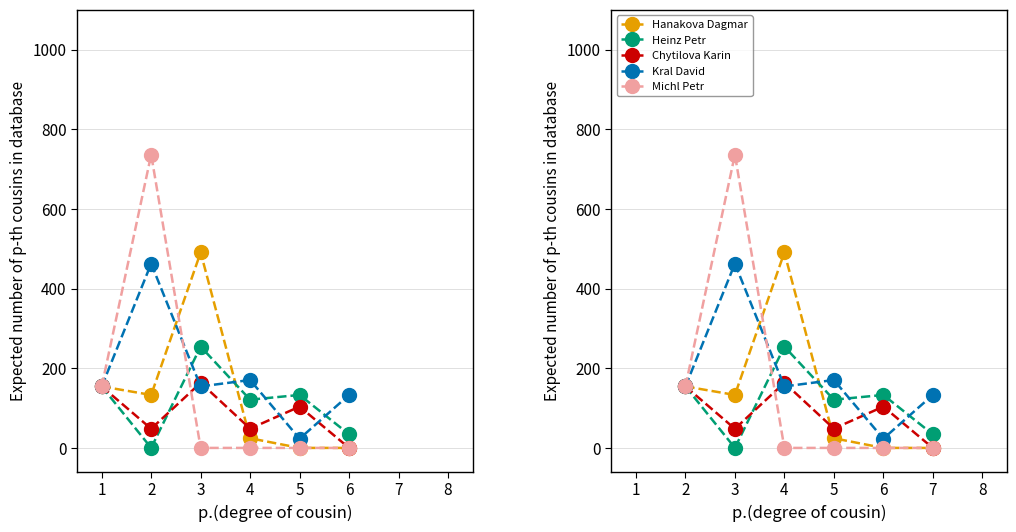

Rank the series by their average value, from highest to lowest.

Kral David, Michl Petr, Hanakova Dagmar, Heinz Petr, Chytilova Karin